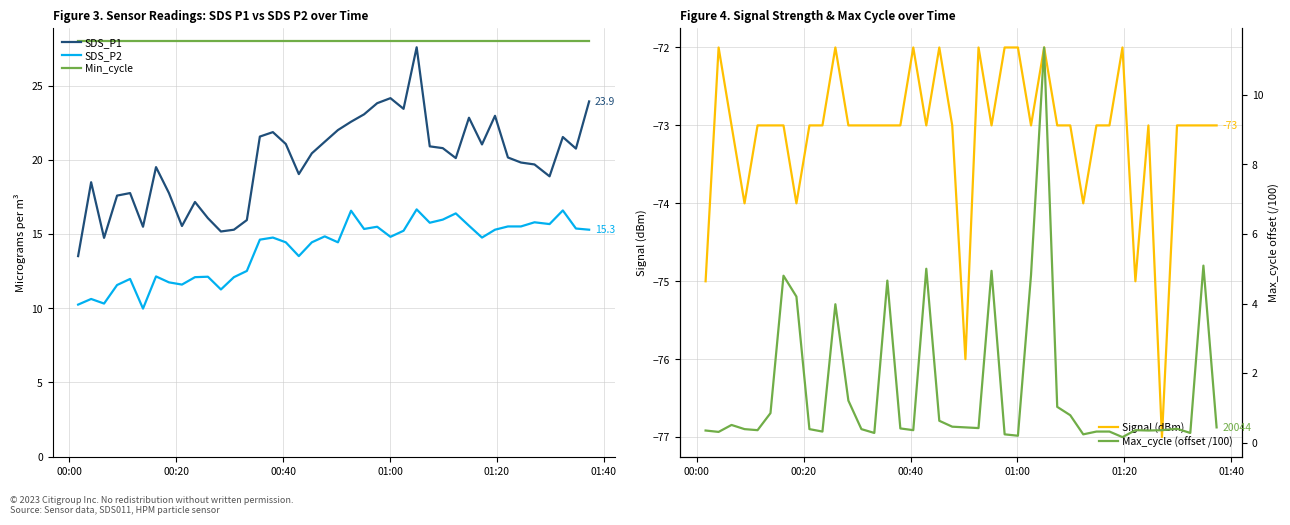

What is the maximum value for SDS_P2?

16.7